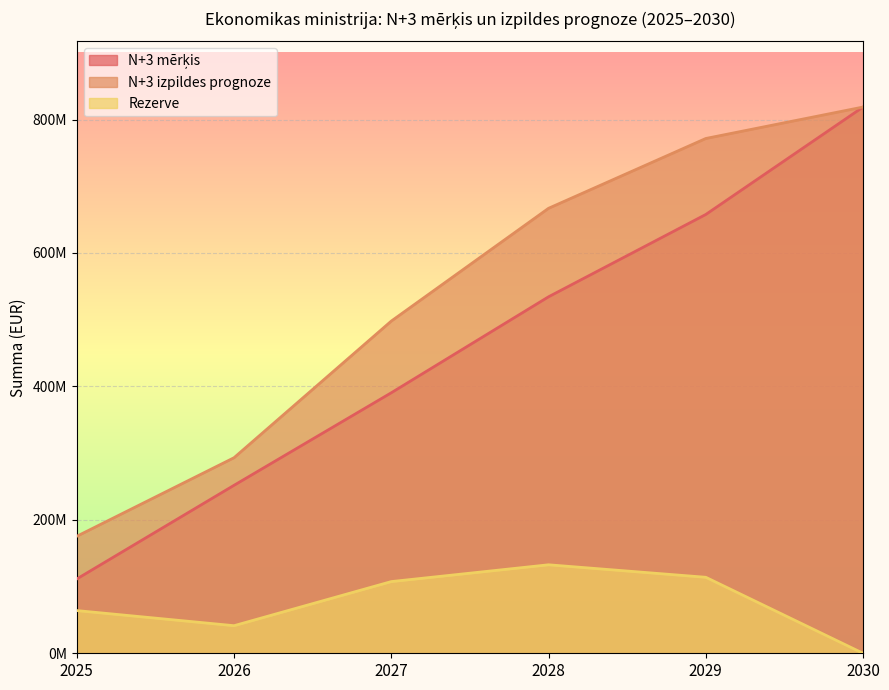

Between 2027 and 2030, which series saw the biggest shift?

N+3 mērķis